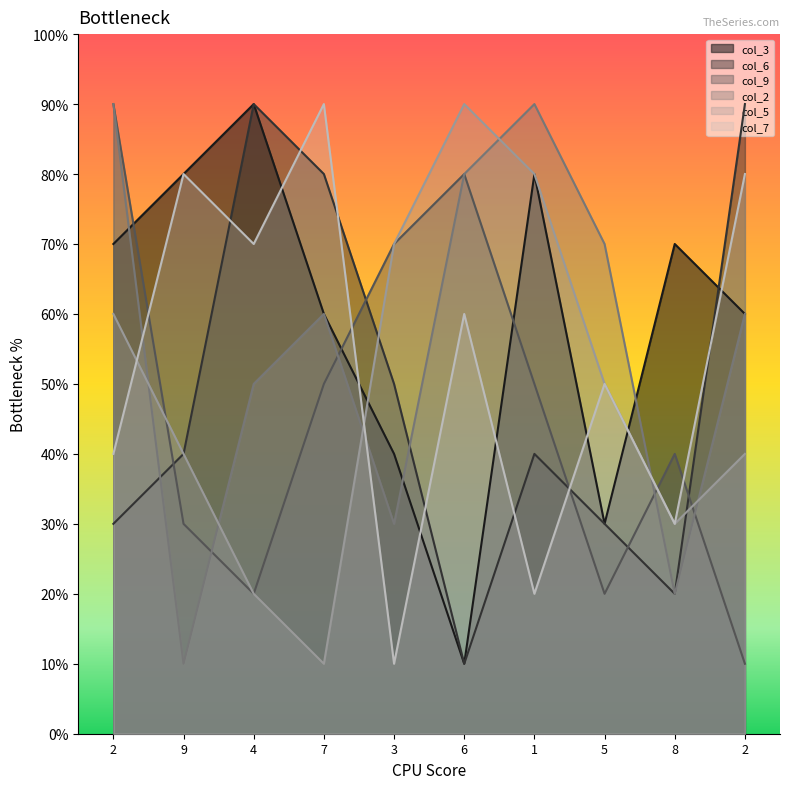

What is the label of the 5th point from the right?

6